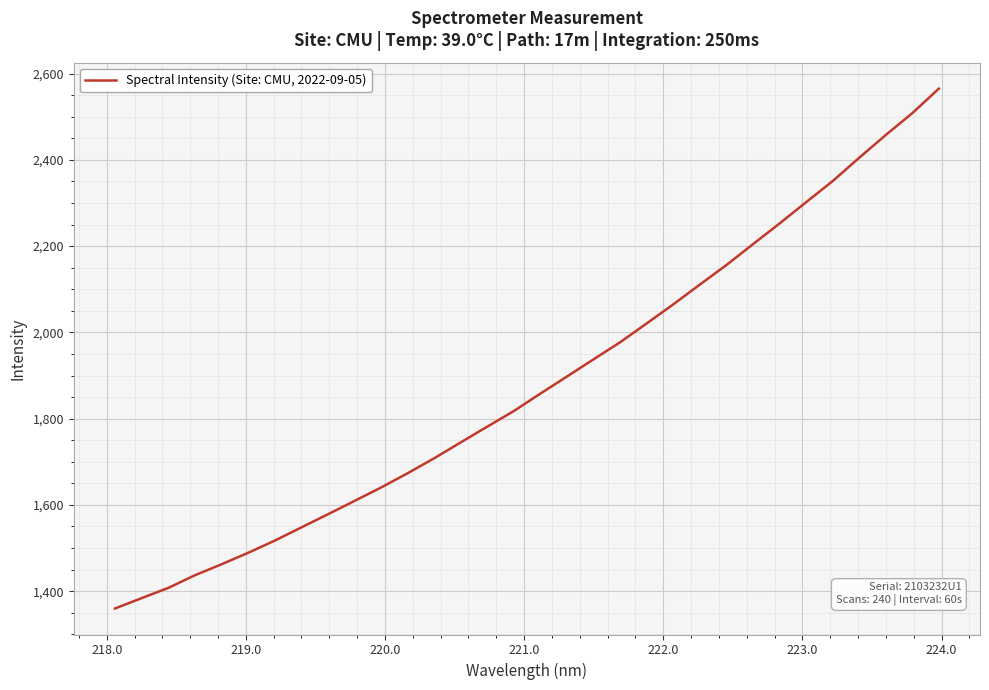

What is the greatest value displayed?

2565.0